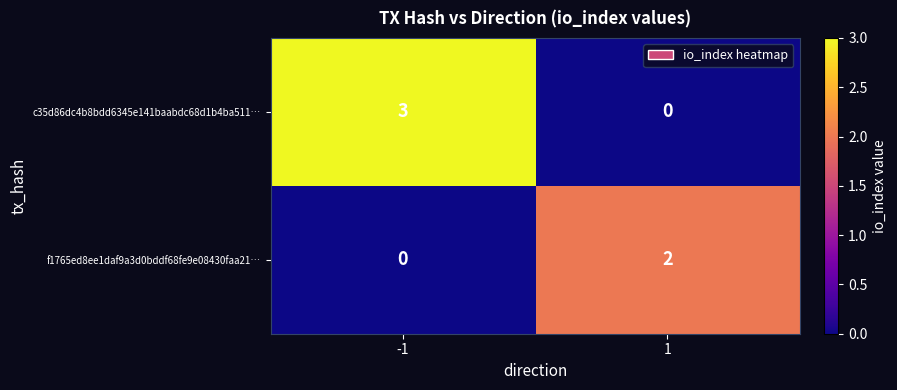

Which category has the highest value across all series?

-1